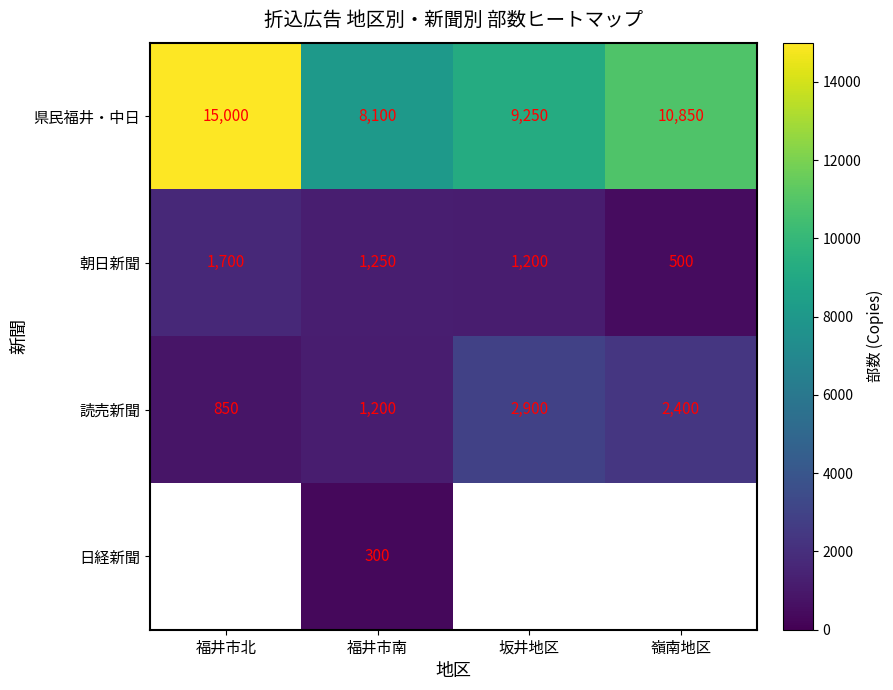

At which category does the chart reach its peak across all series?

福井市北